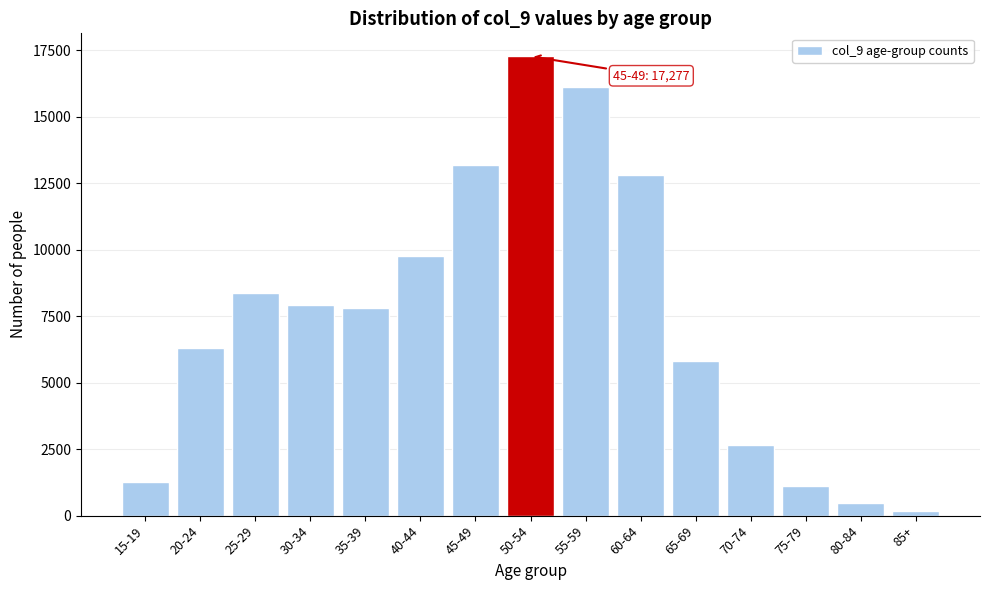

Reading right to left, transcribe all the data shown in this chart.

85+=175	80-84=482	75-79=1121	70-74=2661	65-69=5803	60-64=12818	55-59=16123	50-54=17277	45-49=13197	40-44=9781	35-39=7807	30-34=7929	25-29=8366	20-24=6324	15-19=1250